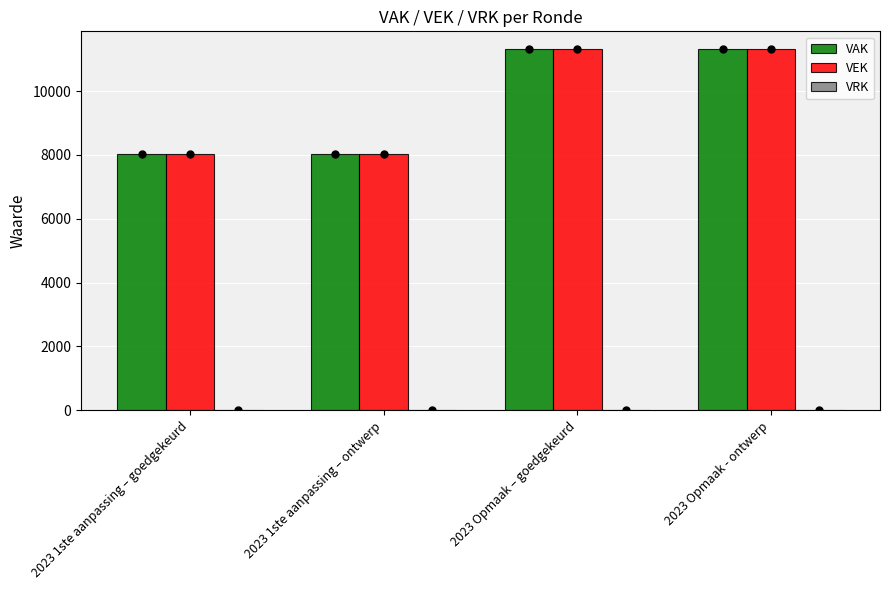

What is the difference between the VEK values at 2023 1ste aanpassing – ontwerp and 2023 Opmaak – goedgekeurd?

3278